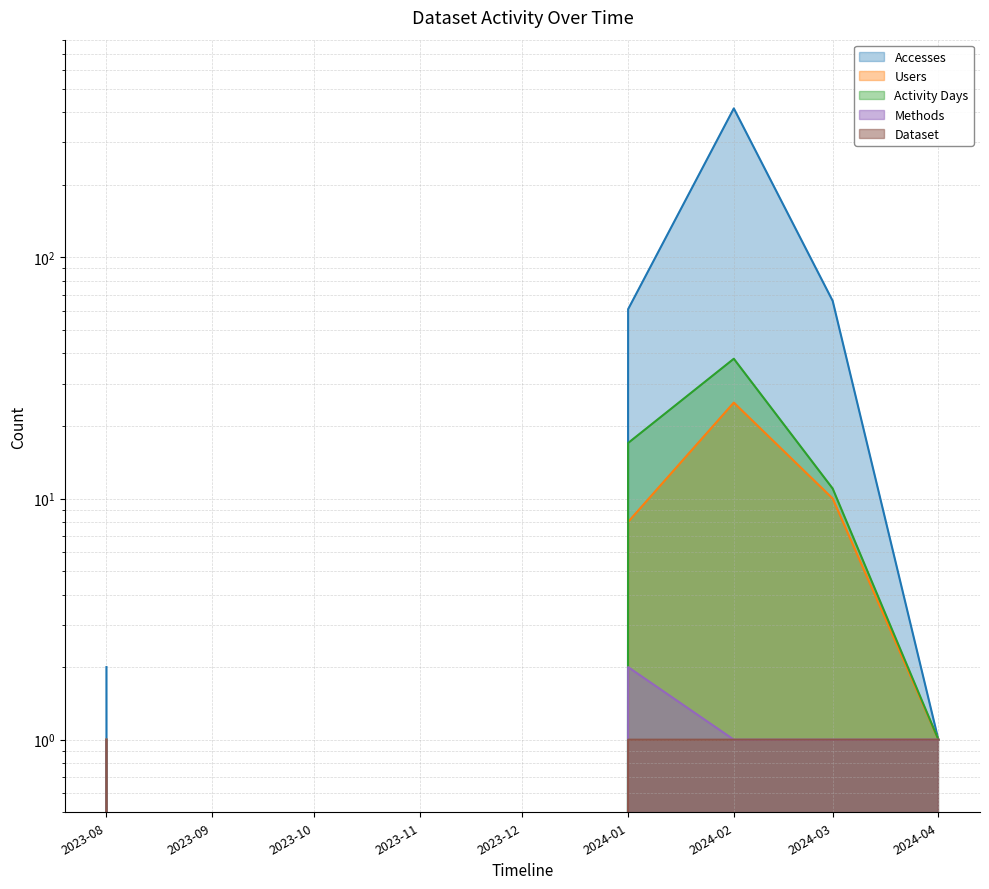

True or false: Accesses and Users intersect in this chart.

False